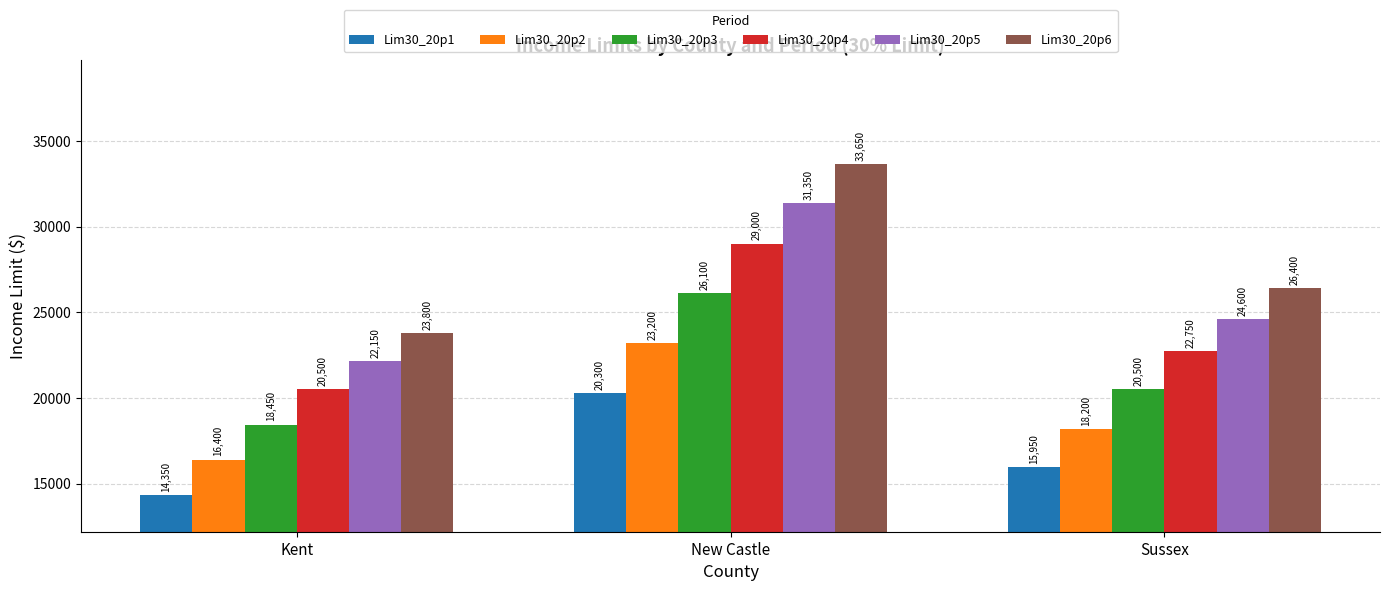

What is the difference between the highest and lowest values at New Castle?

13350